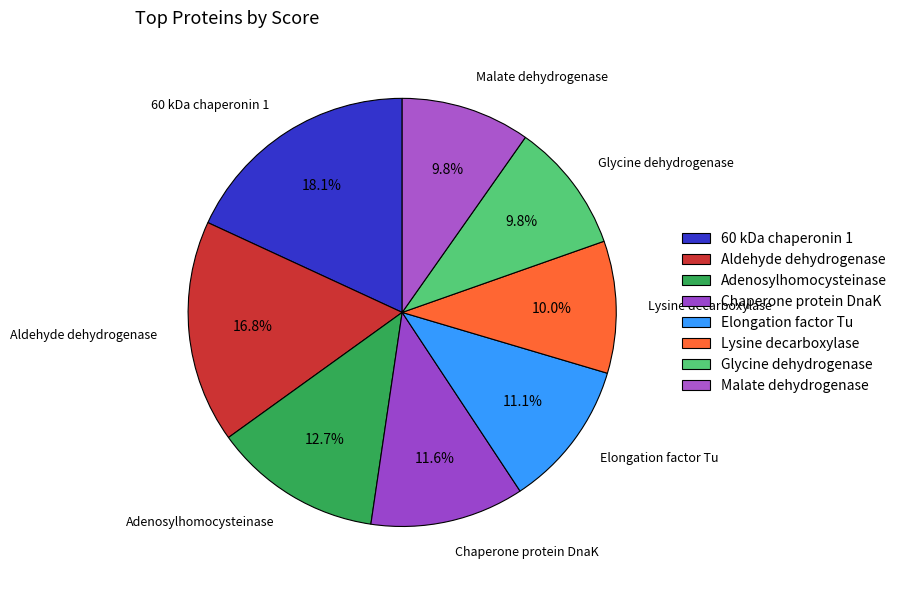

Is it true that Adenosylhomocysteinase is 18% of the pie?

False